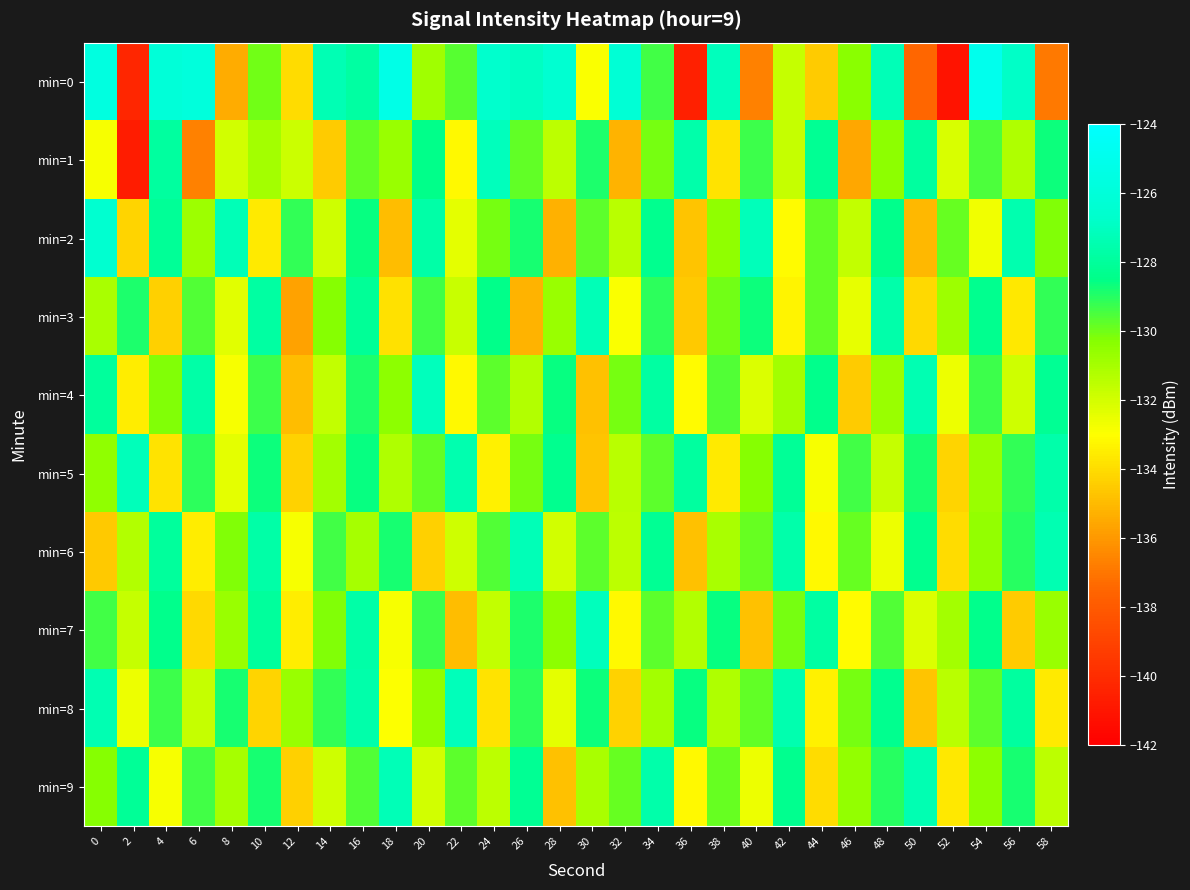

Which has a higher value, 52 or 12?

12